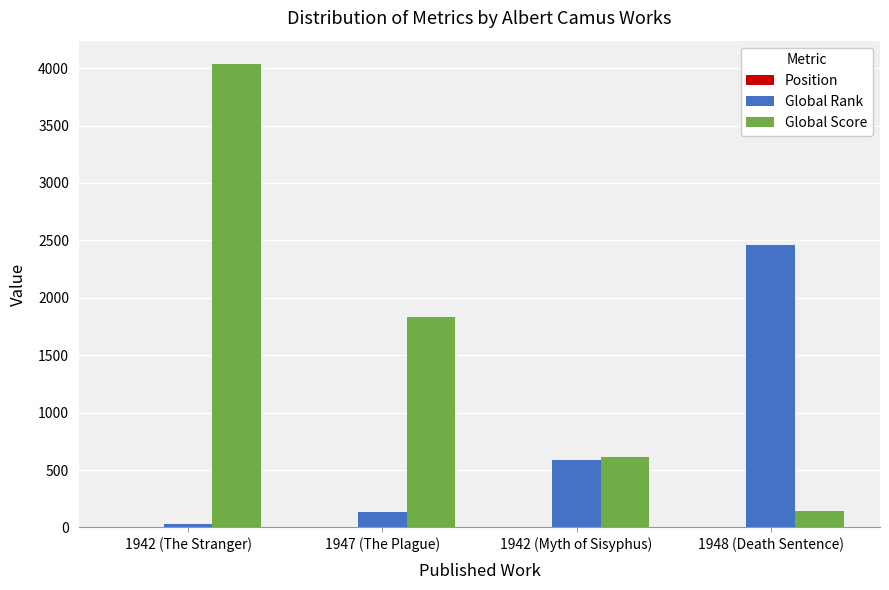

How many groups of bars are there?

4